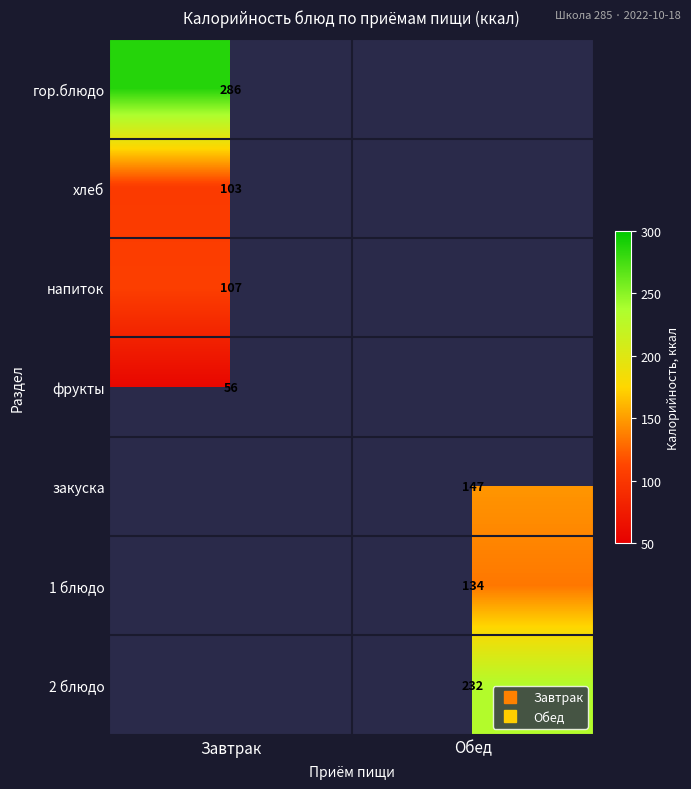

The value of закуска at Обед is 147.2. True or false?

True